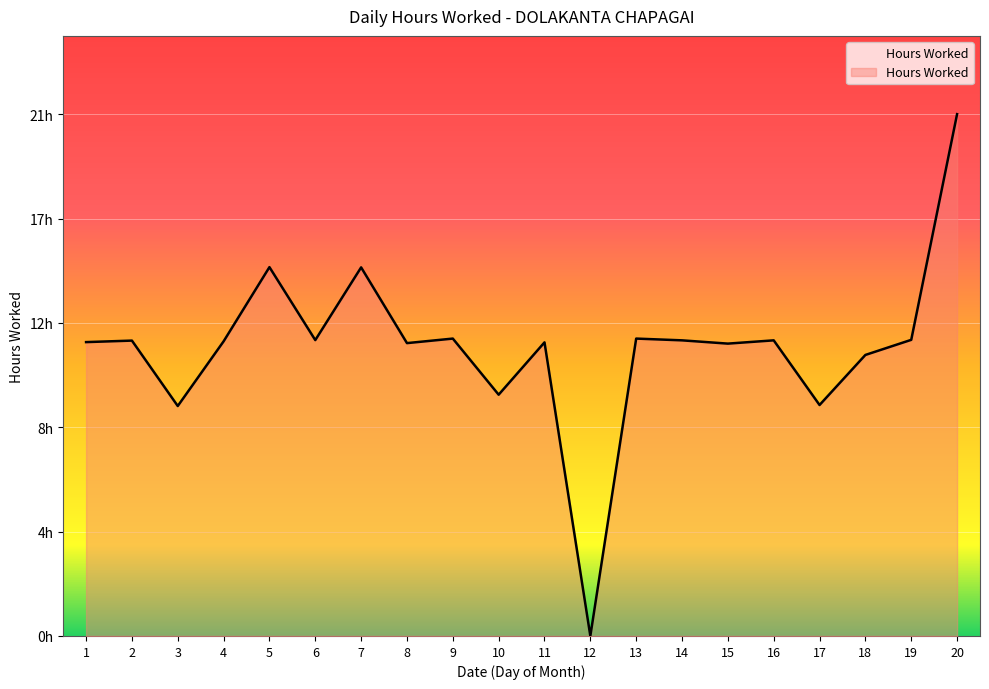

Rank the categories by value from lowest to highest.

12, 3, 17, 10, 18, 15, 8, 11, 1, 4, 2, 14, 16, 6, 19, 9, 13, 7, 5, 20